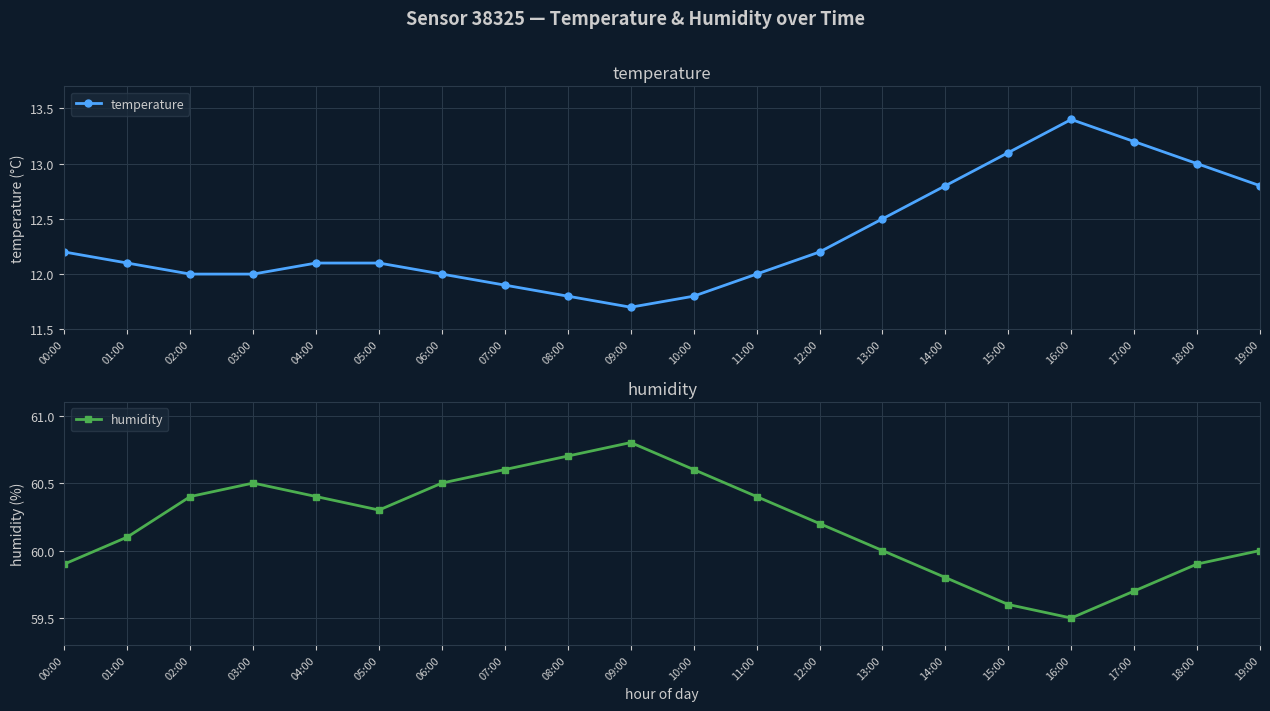

What is the difference between the humidity values at 13:00 and 14:00?

0.2